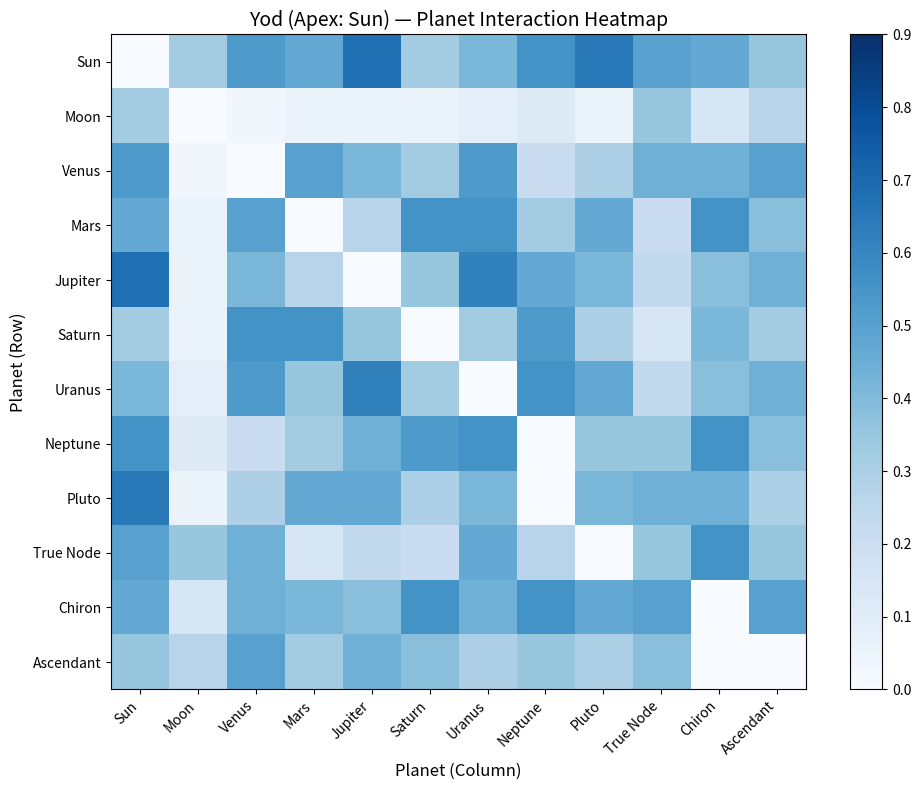

Rank the series at Neptune from lowest to highest value.

Neptune, Pluto, Moon, Venus, True Node, Mars, Ascendant, Jupiter, Saturn, Sun, Uranus, Chiron